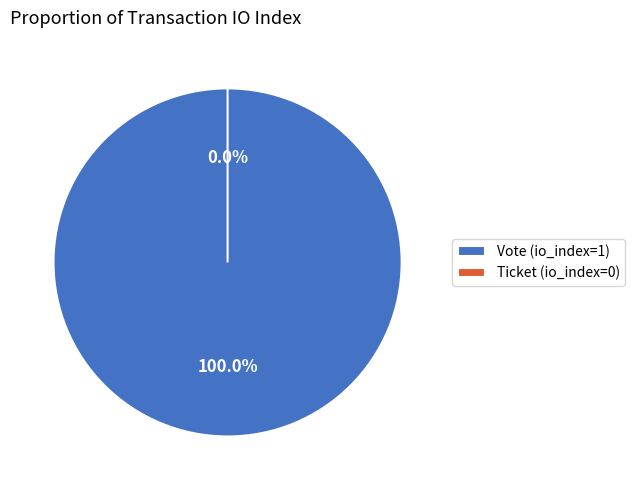

Which category has the smallest portion of the pie?

Ticket (io_index=0)